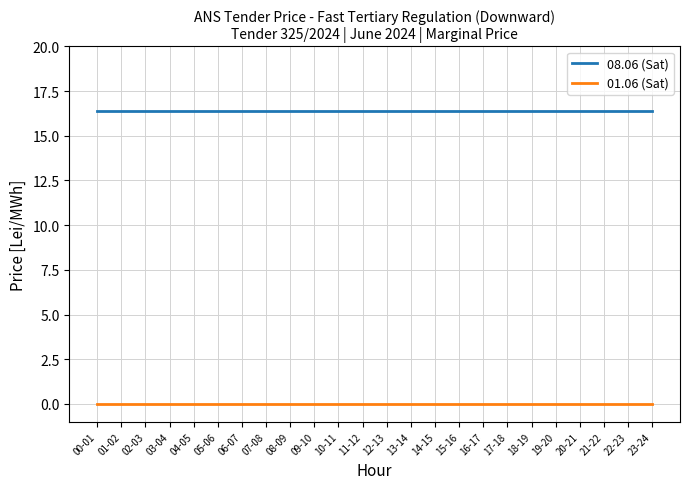

What is the sum of the 08.06 (Sat) values at 11-12 and 05-06?

32.8